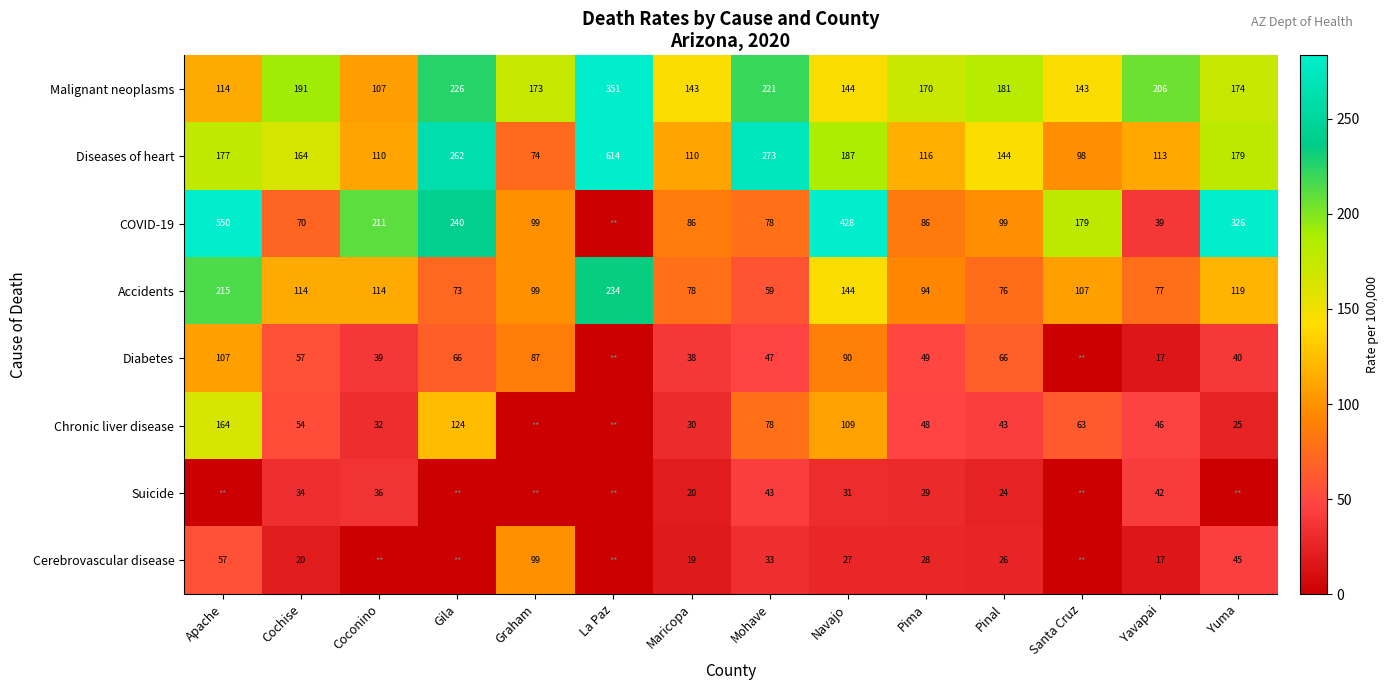

At which label is Accidents closest to 146?

Navajo